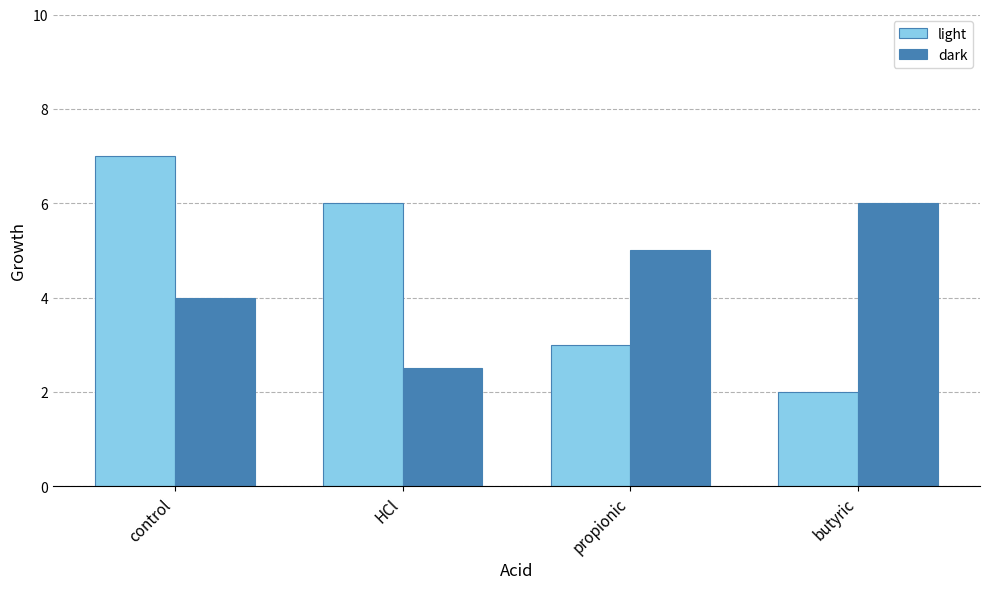

What is the label of the 2nd bar from the left?

HCl